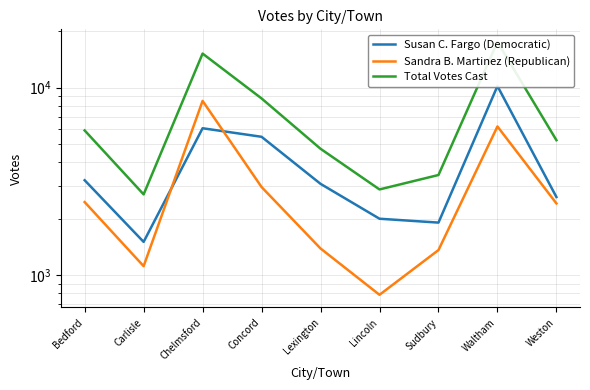

What are all the series names shown in the legend?

Susan C. Fargo (Democratic), Sandra B. Martinez (Republican), Total Votes Cast